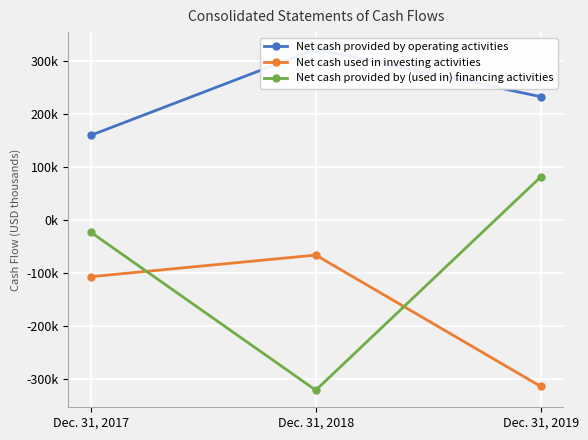

At which label is Net cash used in investing activities closest to -190099?

Dec. 31, 2017